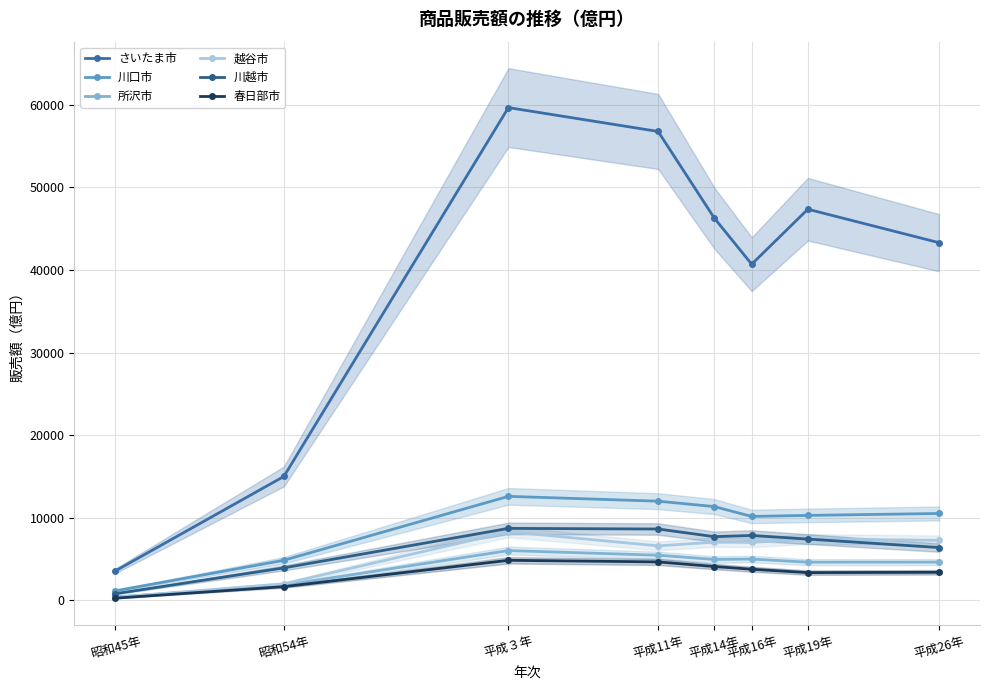

What is the value of the 越谷市 point at the 4th from the left?

6599.0